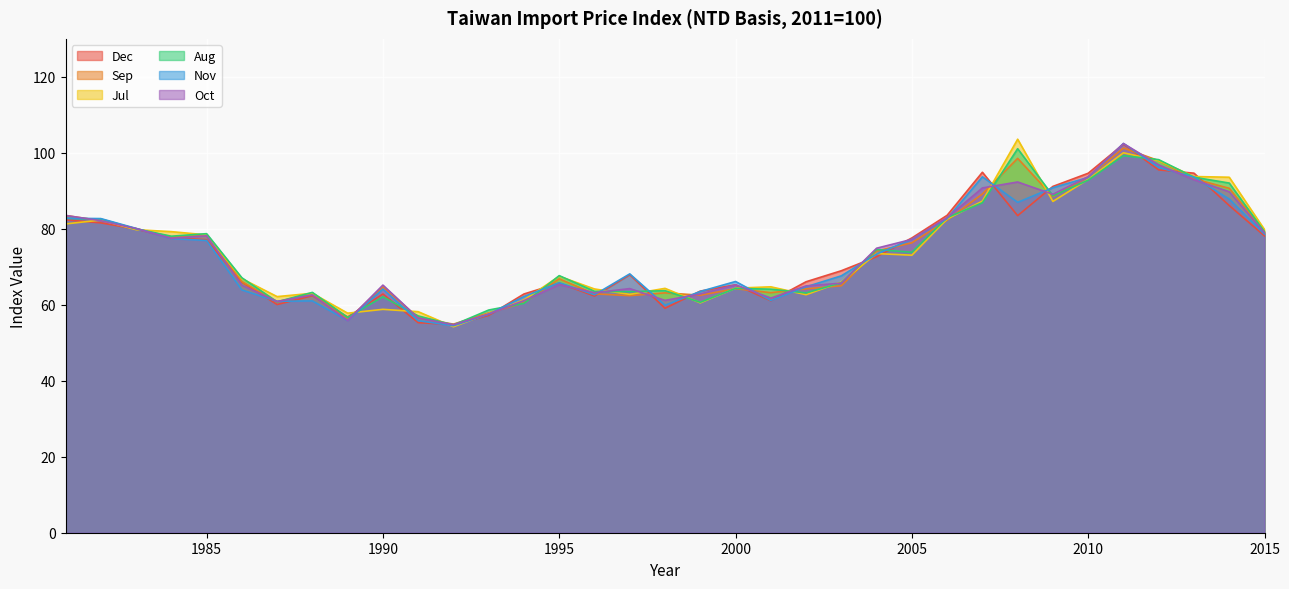

Rank the series by their maximum value, from lowest to highest.

Aug, Sep, Dec, Oct, Nov, Jul